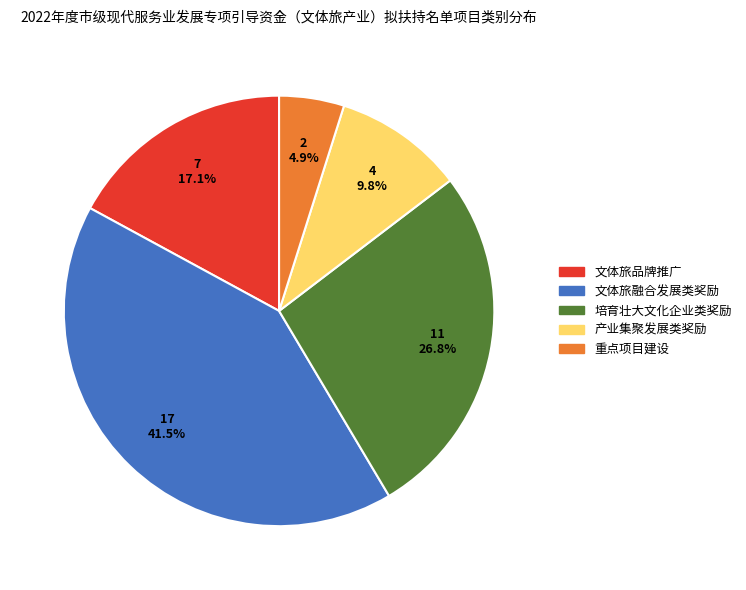

Combined, do 产业集聚发展类奖励 and 培育壮大文化企业类奖励 account for over 50%?

No